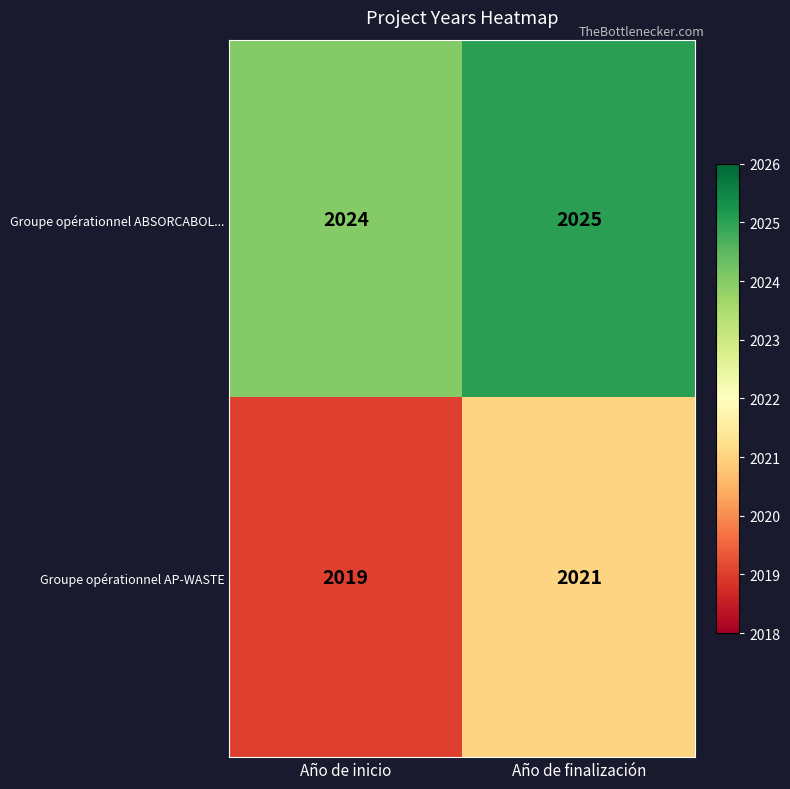

What is the spread (max minus min) of values at Año de finalización?

4